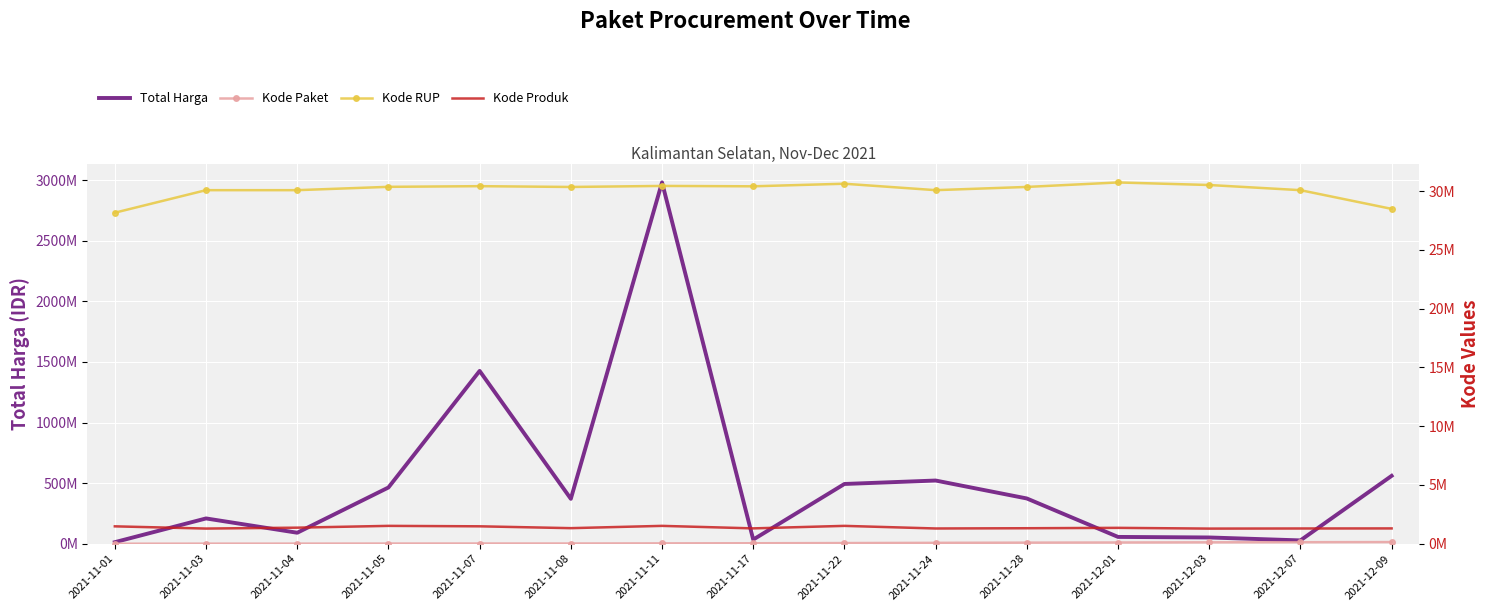

Is the value of Kode Paket at 2021-11-17 greater than the value of Kode RUP at 2021-12-09?

No